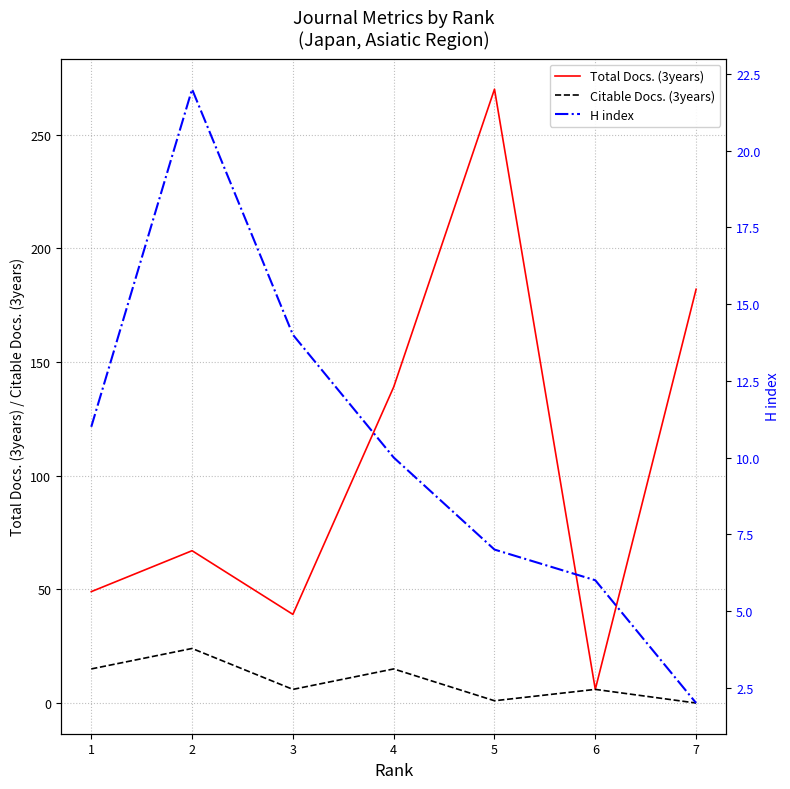

What is the approximate value of Total Docs. (3years) at 4, to the nearest 50?

150